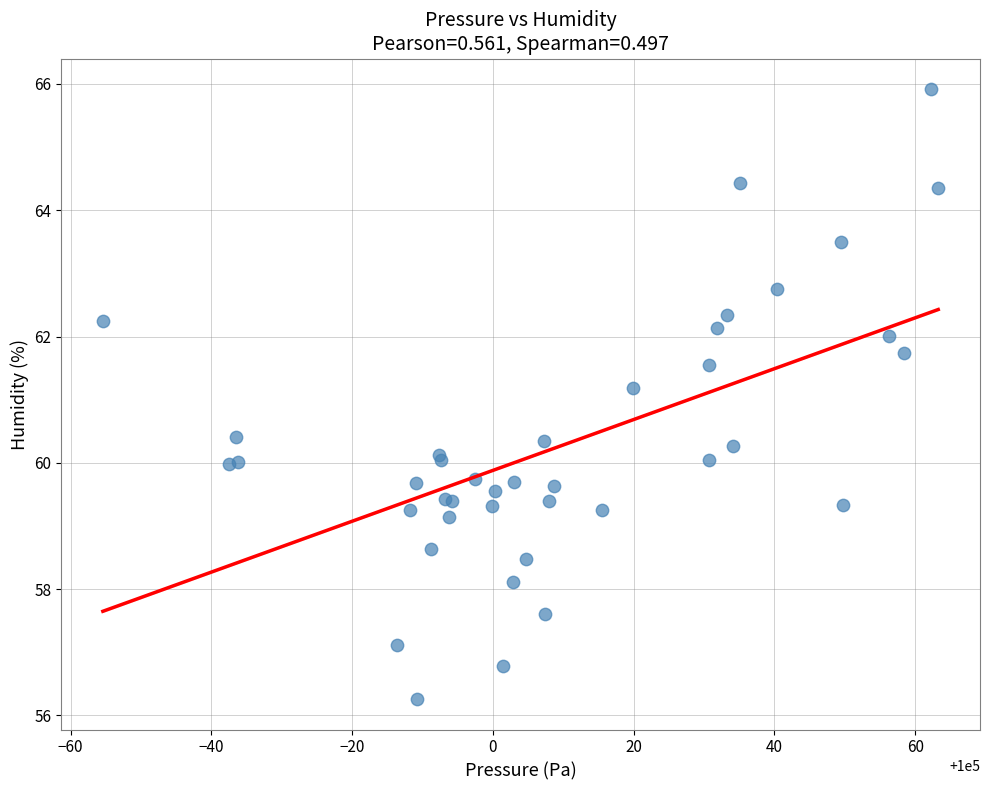

What Y value in the scatter plot is closest to 61?

61.2